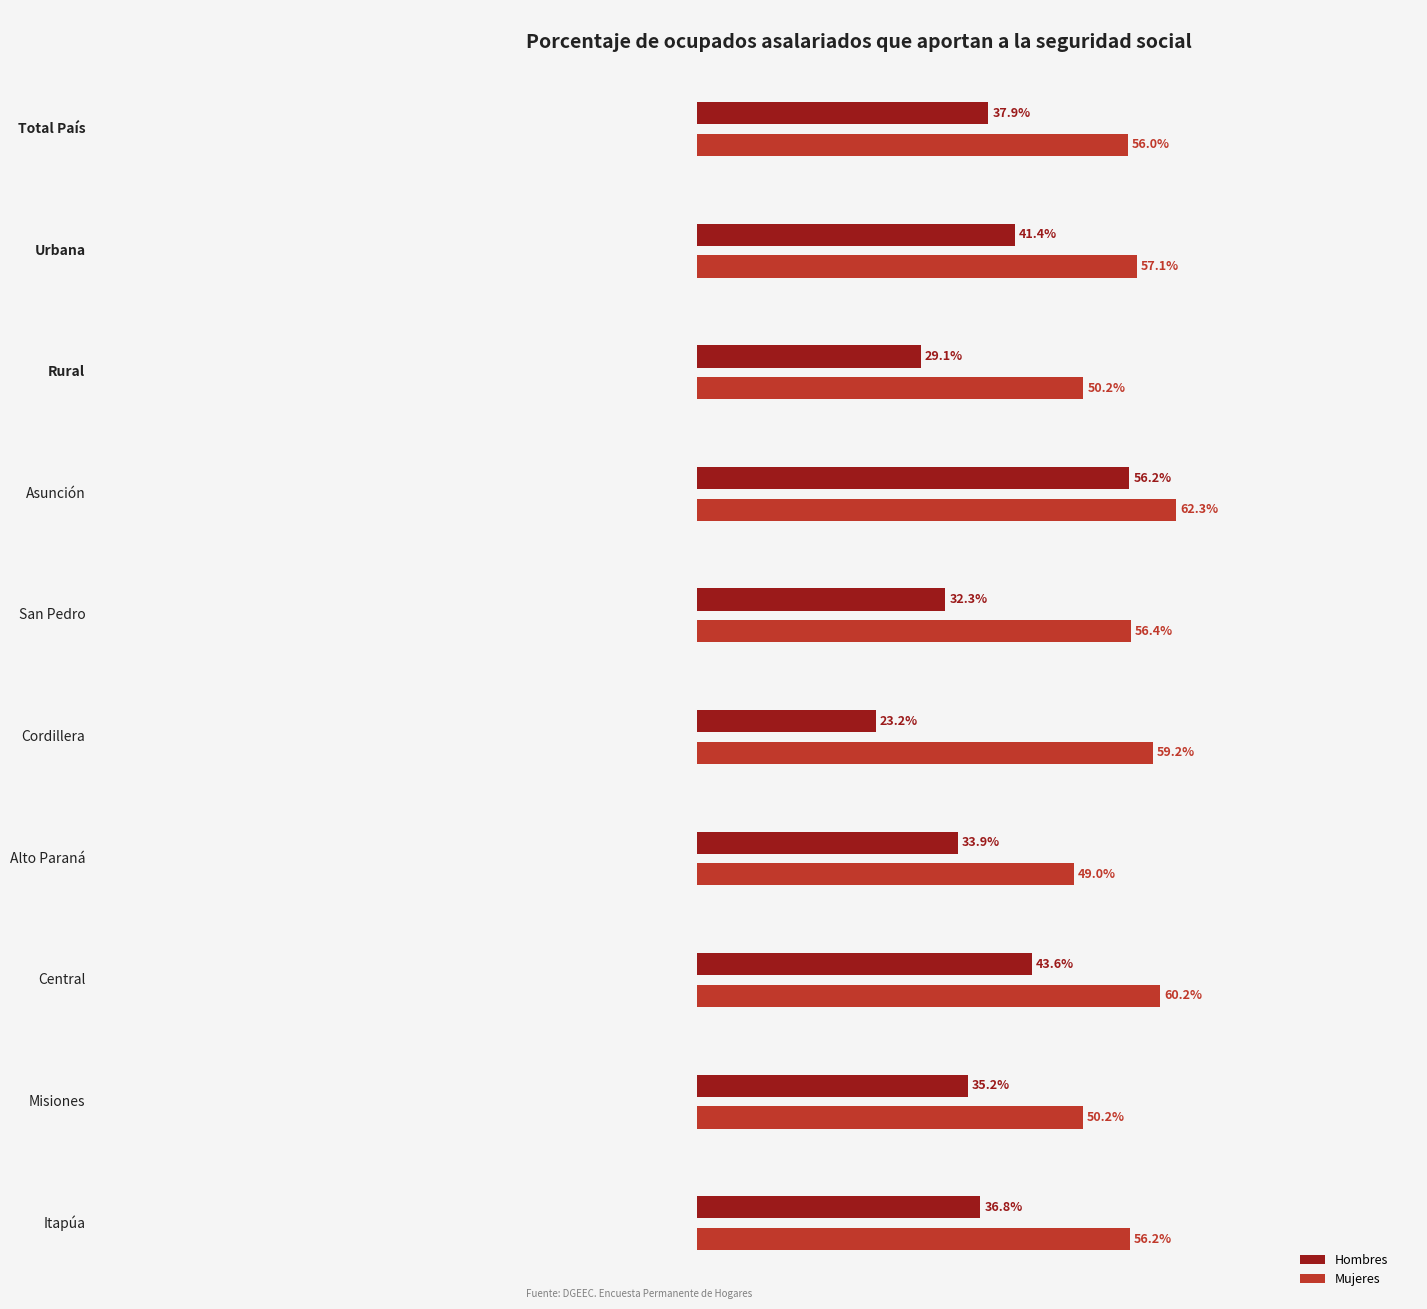

List the series in order of their peak value, lowest first.

Hombres, Mujeres